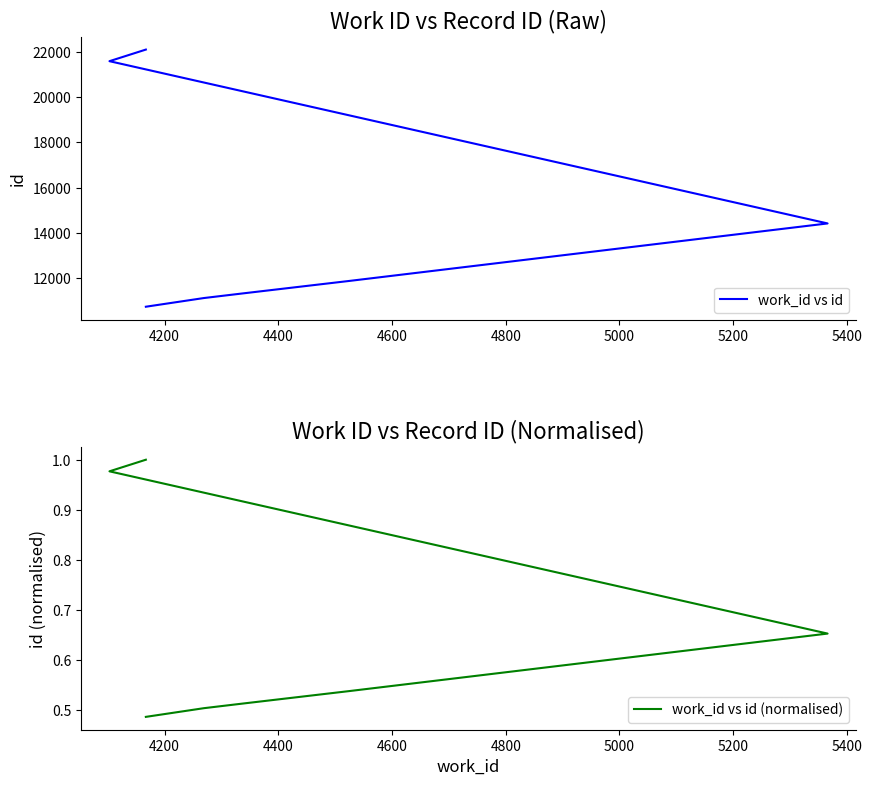

What are all the series names shown in the legend?

work_id vs id, work_id vs id (normalised)